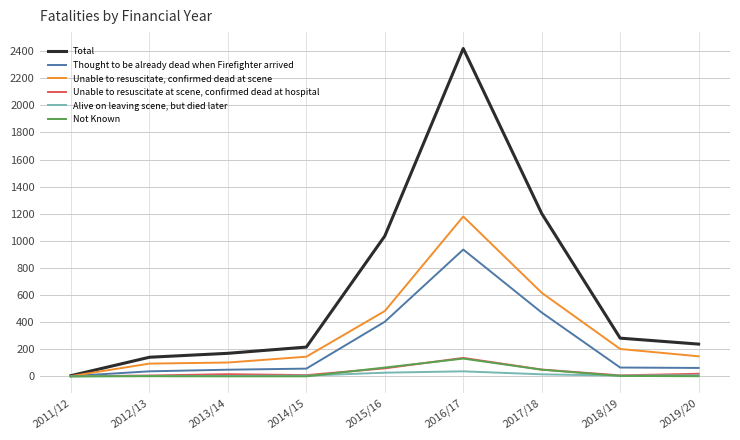

The value of Unable to resuscitate, confirmed dead at scene at 2015/16 is 482. True or false?

True